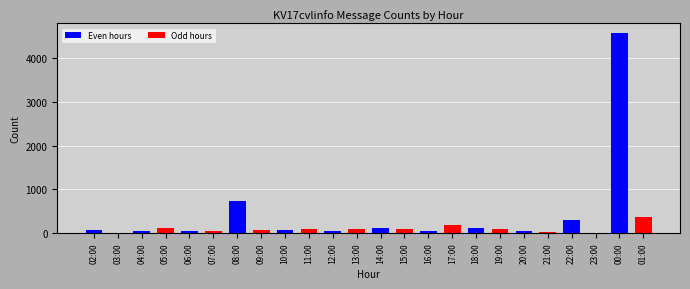

Are the bars horizontal?

No